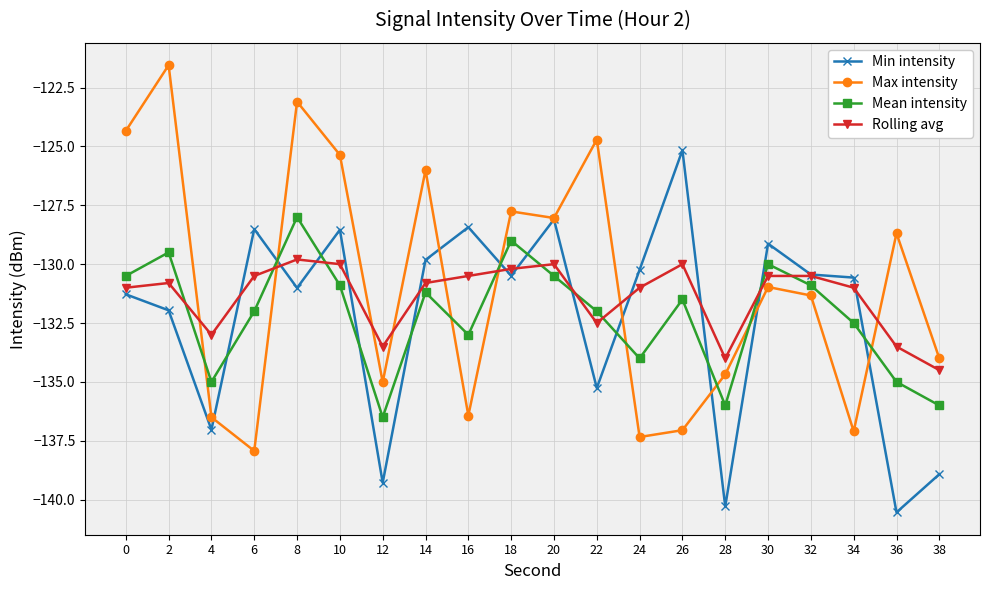

How many interior local peaks does the Mean intensity series have?

6